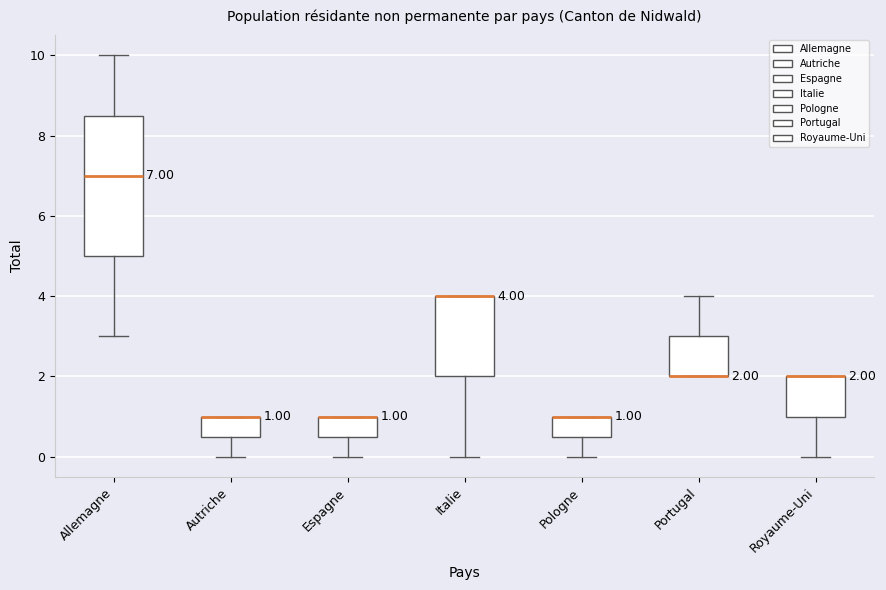

Comparing the boxes themselves (not the whiskers), which one is the tallest?

Allemagne